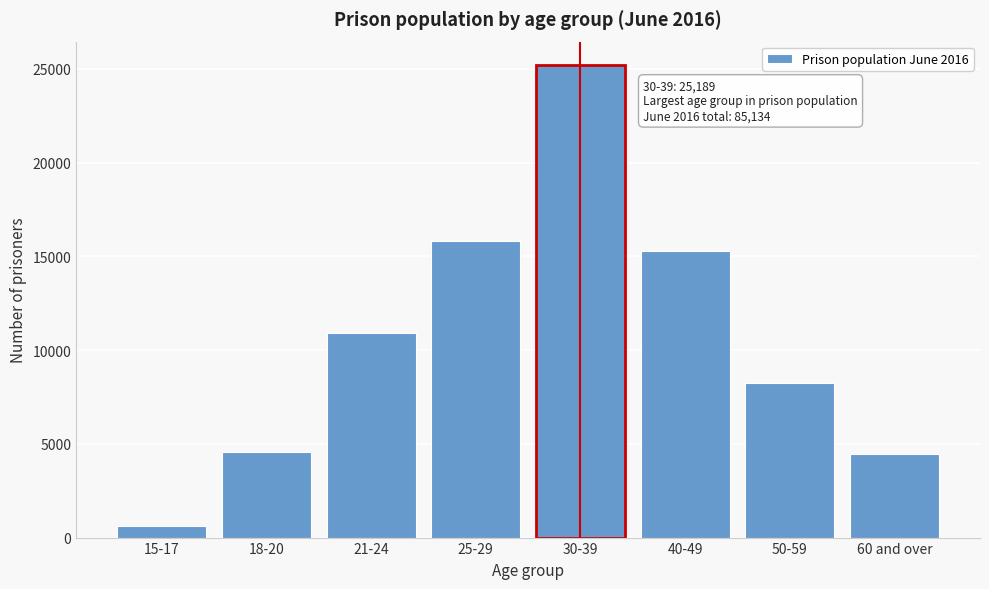

Which has a higher value, 21-24 or 18-20?

21-24